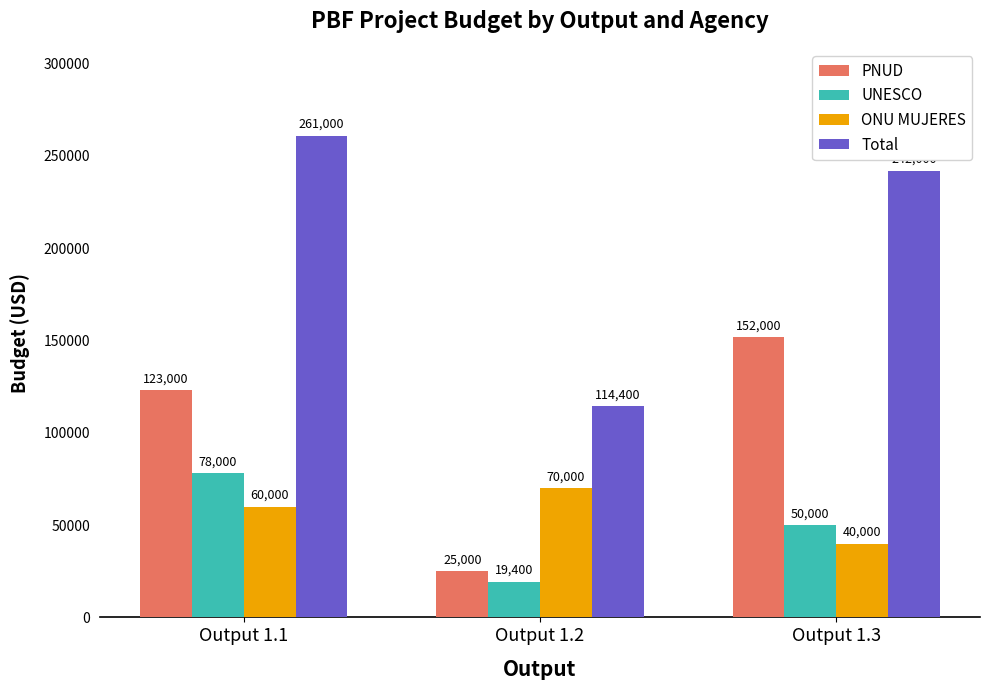

Which series changed the most between Output 1.1 and Output 1.2?

Total